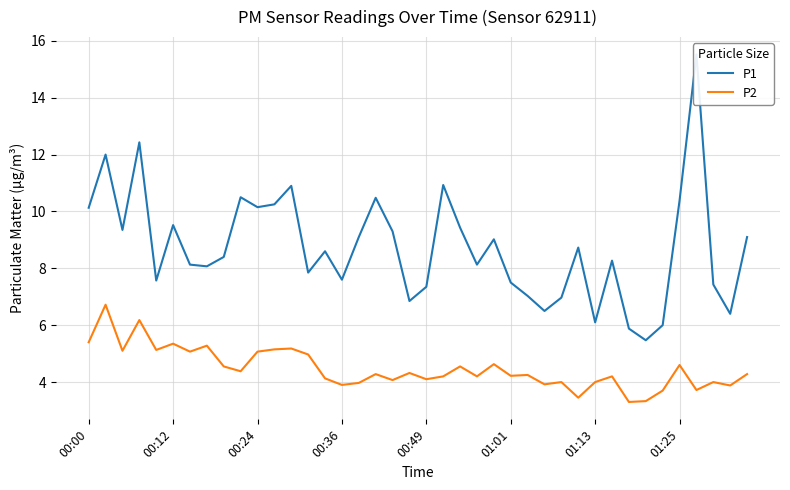

How many lines are shown in the chart?

2